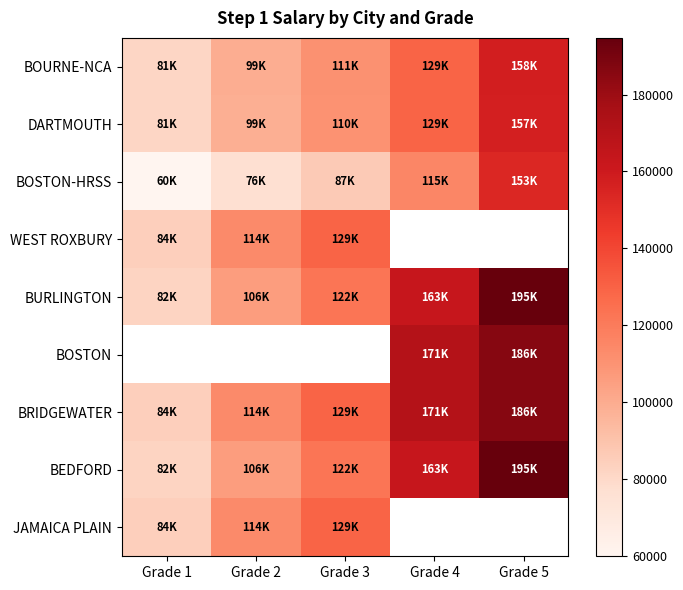

What is the sum of the BOSTON-HRSS values at Grade 4 and Grade 5?

268625.0